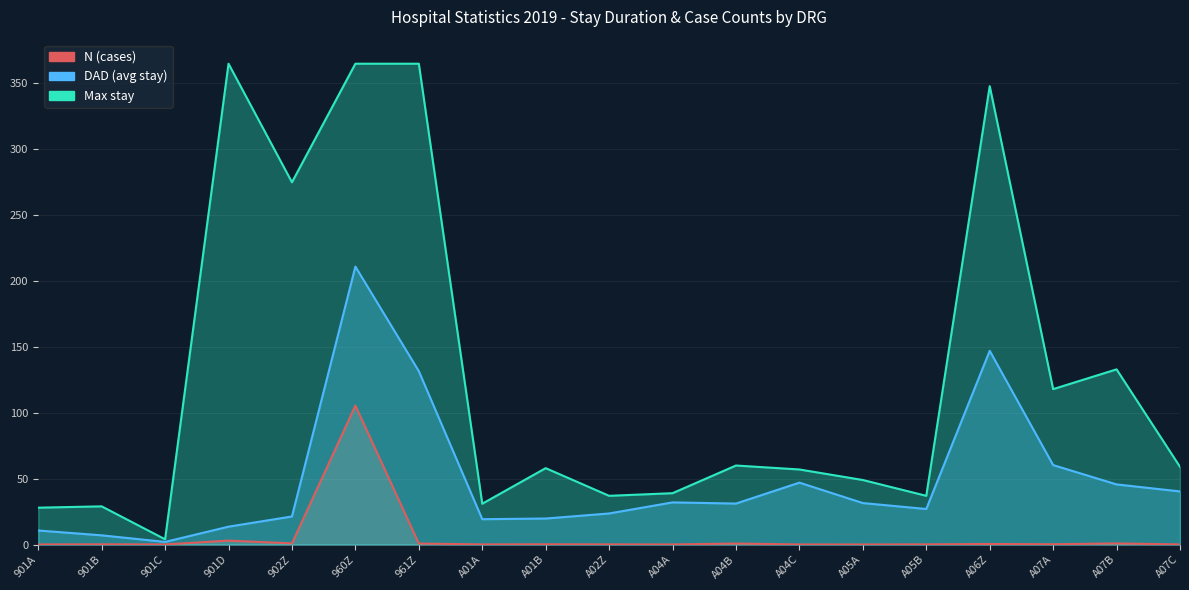

Reading left to right, extract all data points from this chart.

N (cases): 0.1	0.2	0.1	3.0	0.9	105.5	0.8	0.1	0.2	0.1	0.1	0.8	0.1	0.0	0.1	0.4	0.2	0.9	0.1
DAD (avg stay): 10.7	7.0	2.0	13.6	21.3	211.0	131.6	19.2	19.8	23.6	32.0	31.1	47.0	31.5	27.0	147.1	60.3	45.6	40.3
Max stay: 28.0	29.0	4.0	365.0	275.0	365.0	365.0	31.0	58.0	37.0	39.0	60.0	57.0	49.0	37.0	348.0	118.0	133.0	59.0